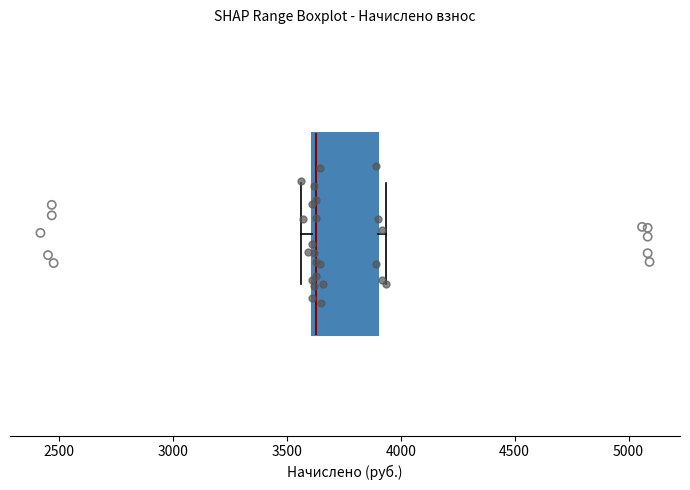

Where does the median line of the box sit on the x-axis? The values are not printed on the chart, so give them approximately, as read against the axis.

3650